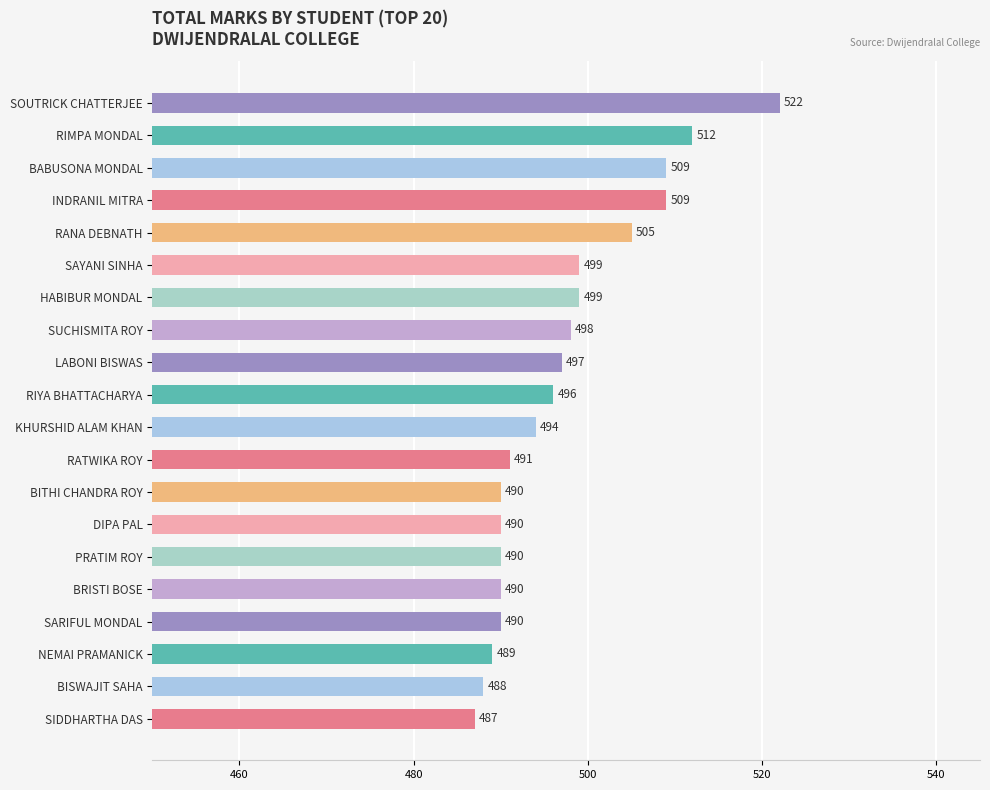

What is the label of the 13th bar from the top?

BITHI CHANDRA ROY